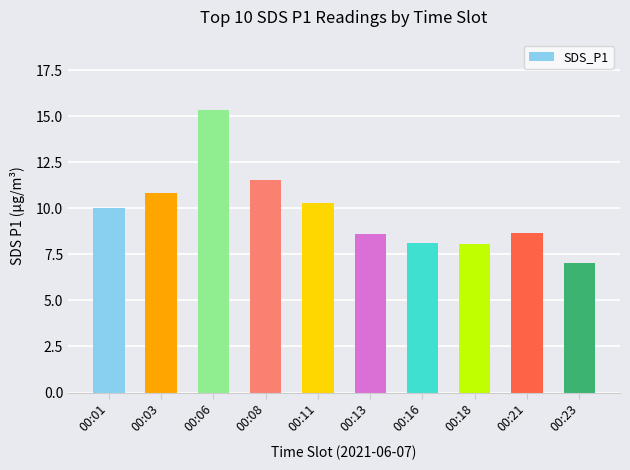

What value does the data have at 00:16?

8.1